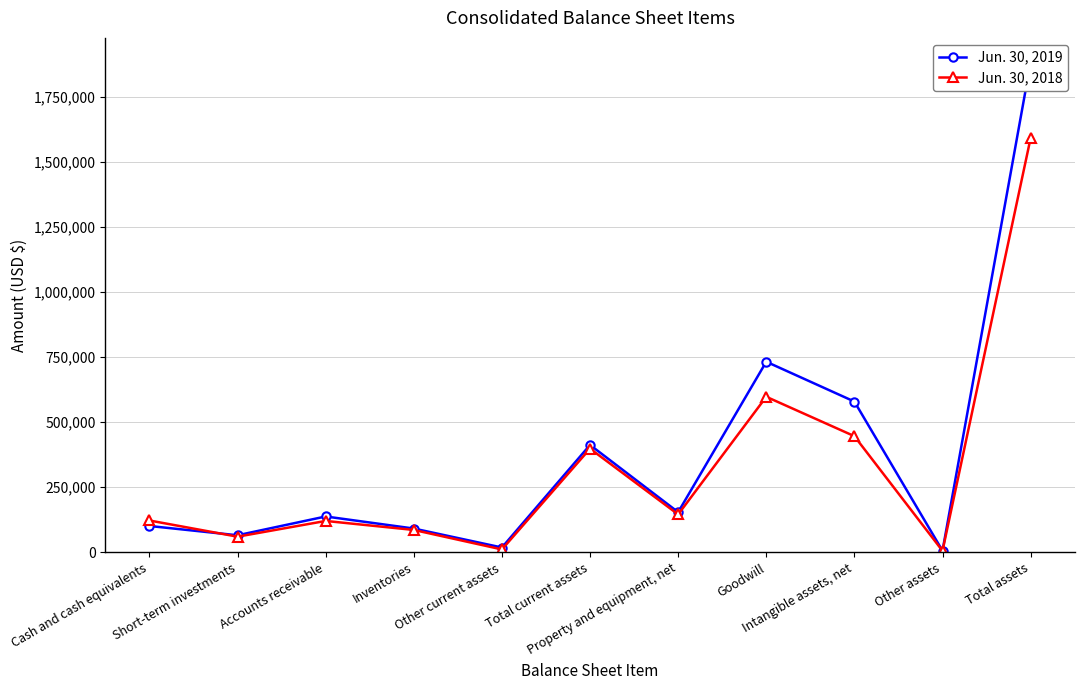

At which label does Jun. 30, 2019 first exceed 137466?

Total current assets